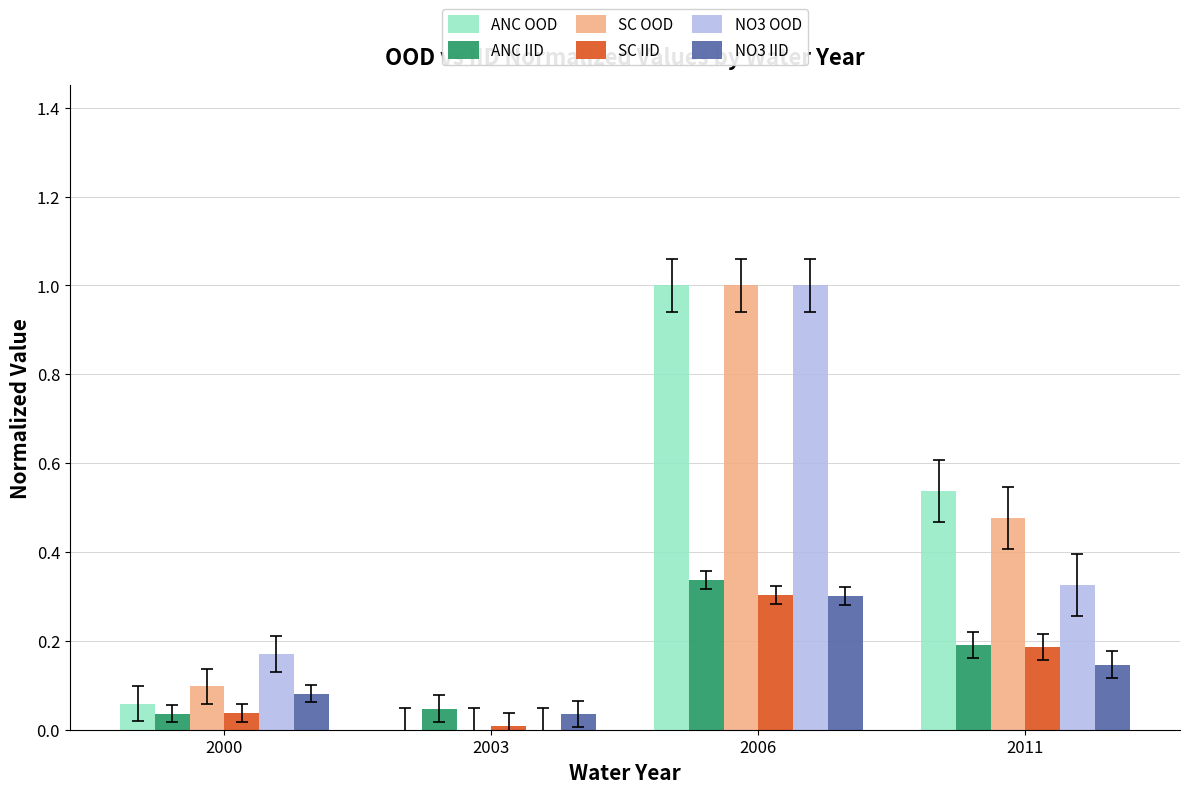

How many groups of bars are there?

4